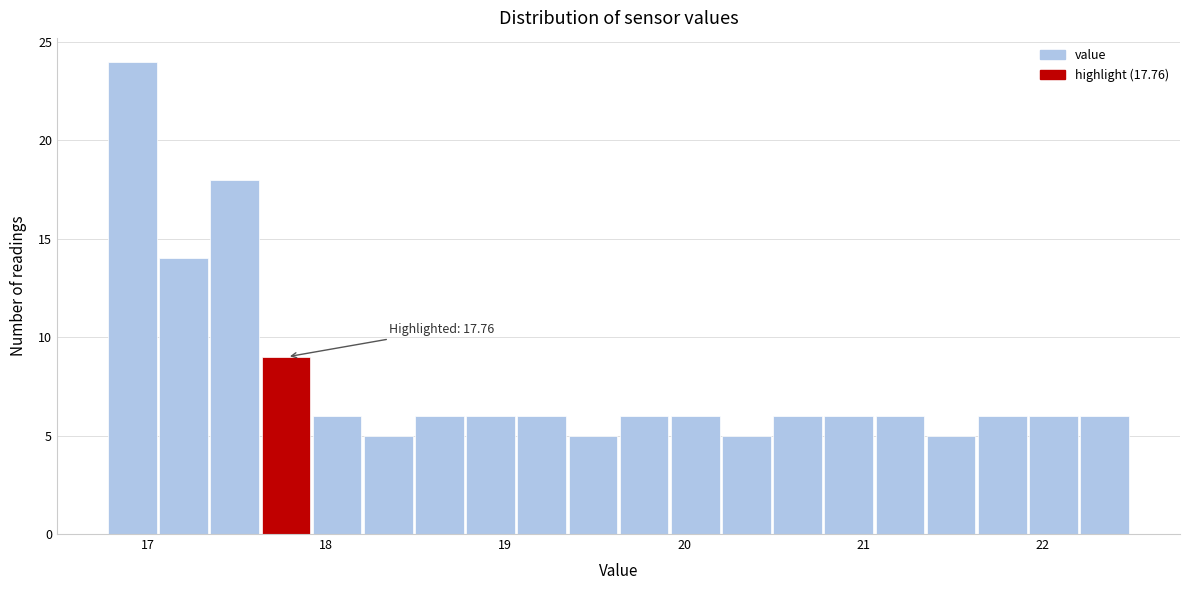

Around what value on the x-axis is the tallest bar? Give the approximate position of its centre, as read against the axis.

16.9